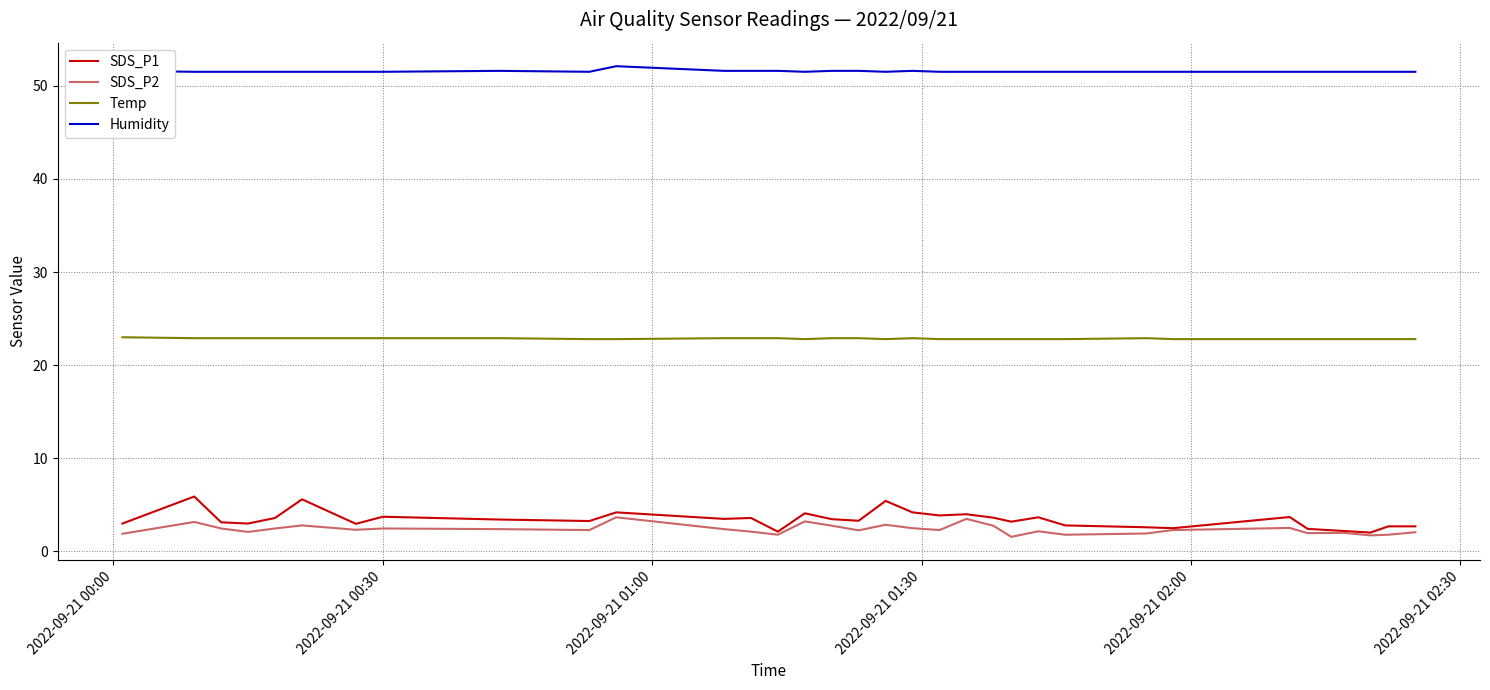

What is the minimum value for Temp?

22.8